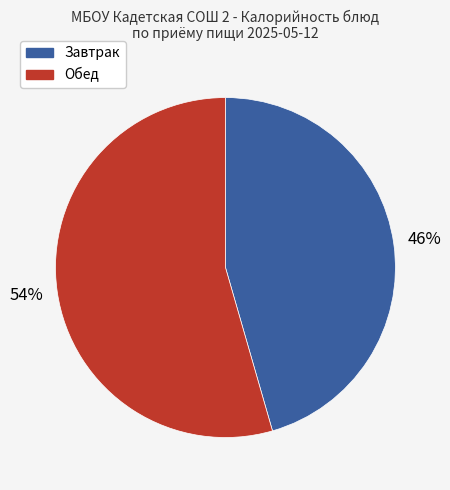

To the nearest percent, what is the average slice percentage?

50%